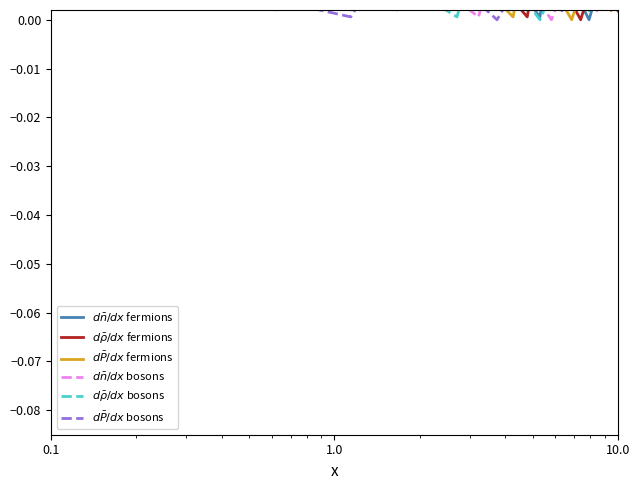

Which series has the largest total across all categories?

$d\bar{n}/dx$ fermions